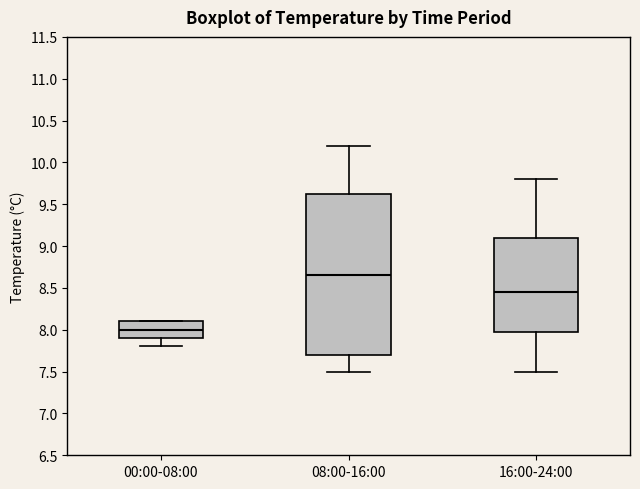

Which box is the tallest, from its lower edge to its upper edge?

08:00-16:00